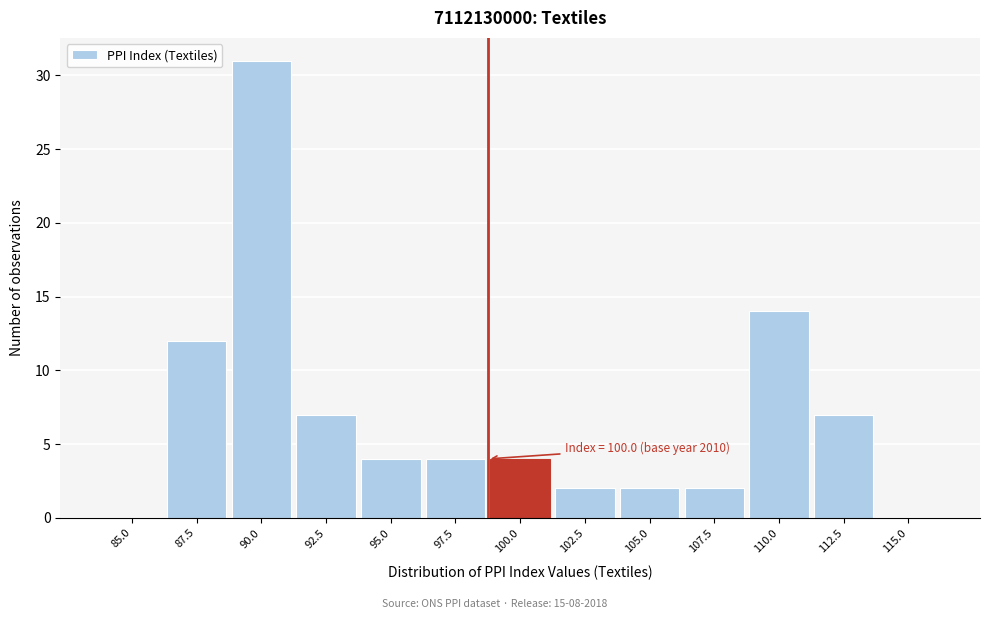

Reading right to left, extract all data points from this chart.

115.0=0	112.5=7	110.0=14	107.5=2	105.0=2	102.5=2	100.0=4	97.5=4	95.0=4	92.5=7	90.0=31	87.5=12	85.0=0